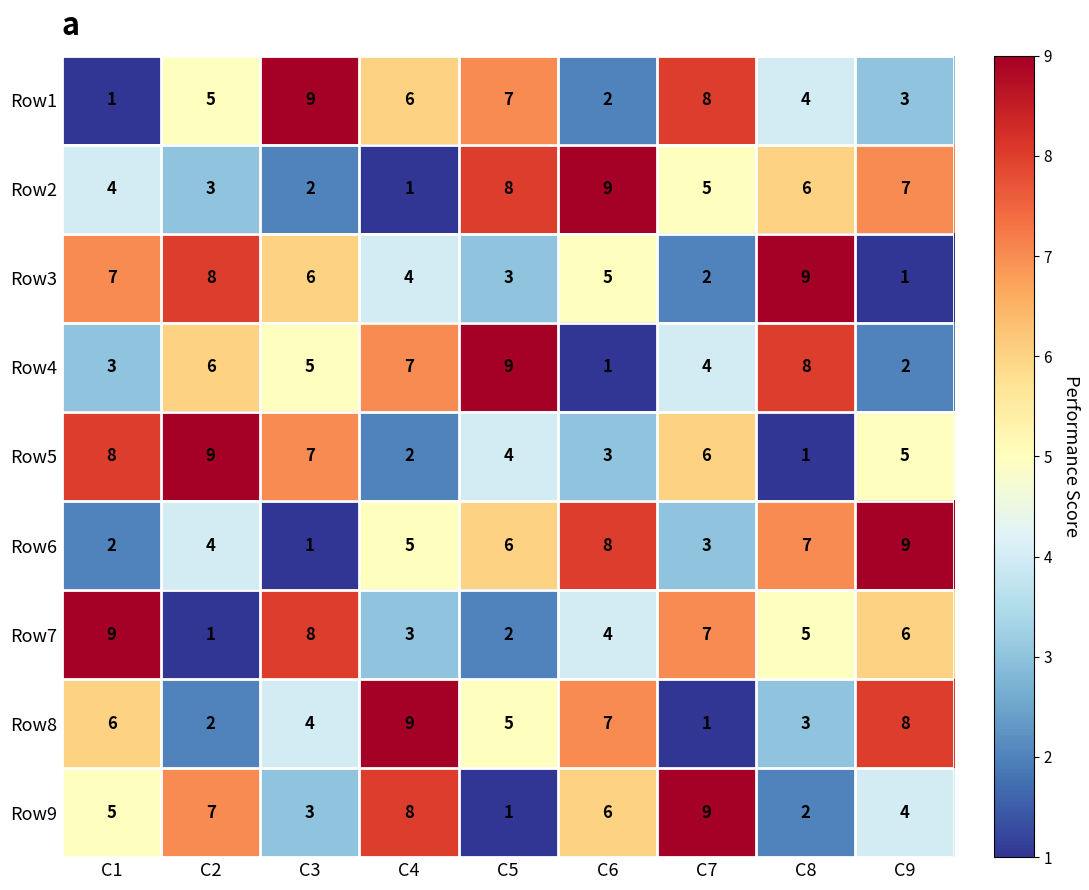

What is the greatest value displayed?

9